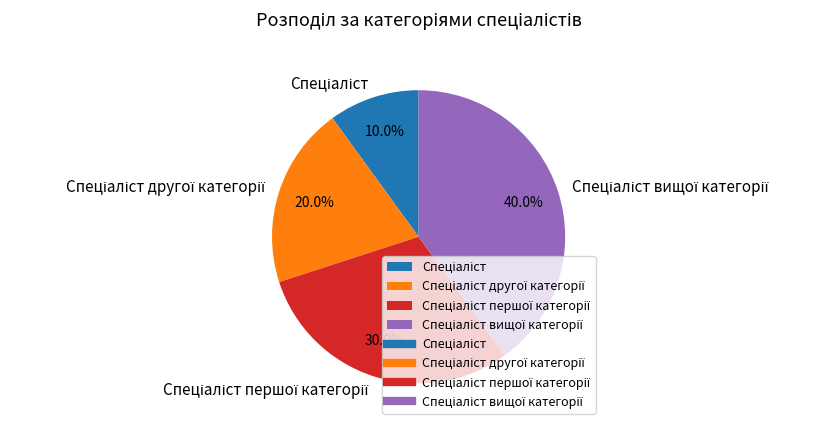

Is there a majority slice in this chart?

No